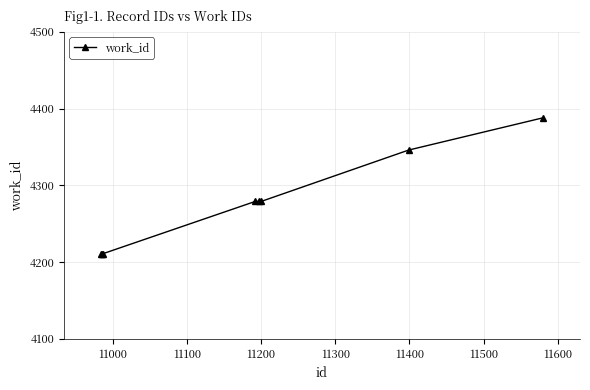

What is the smallest value displayed?

4211